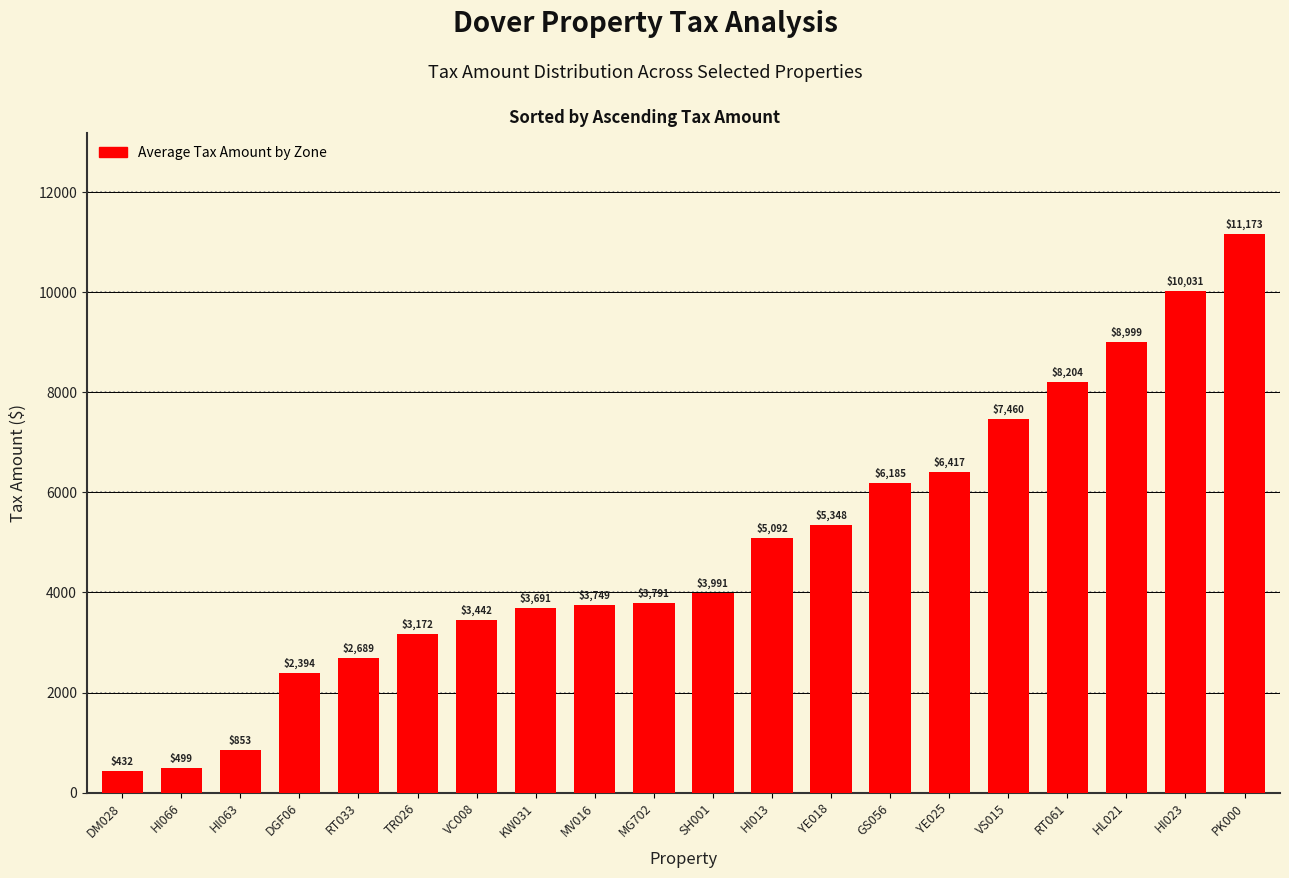

Between YE018 and DGF06, which is larger?

YE018